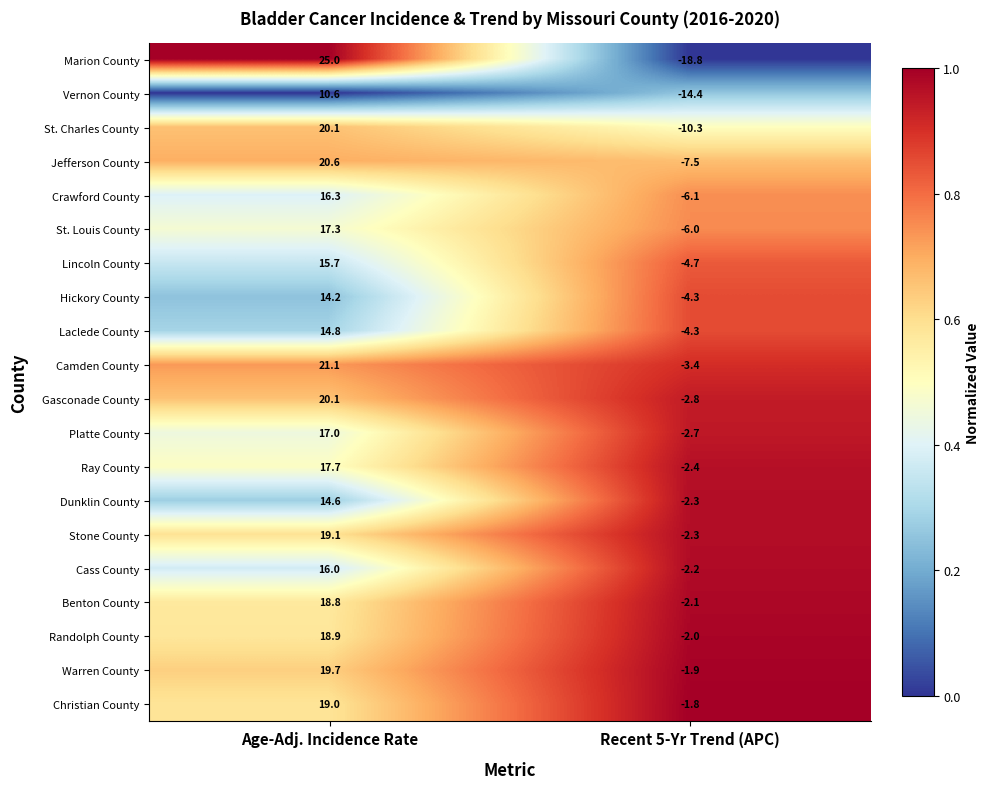

At which category is the sum across all series the highest?

Age-Adj. Incidence Rate